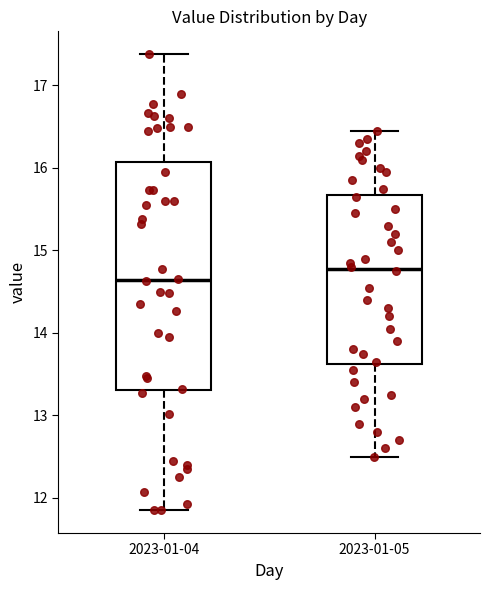

Where does the lower whisker of the box for 2023-01-04 end on the y-axis? The values are not printed on the chart, so give them approximately, as read against the axis.

11.9